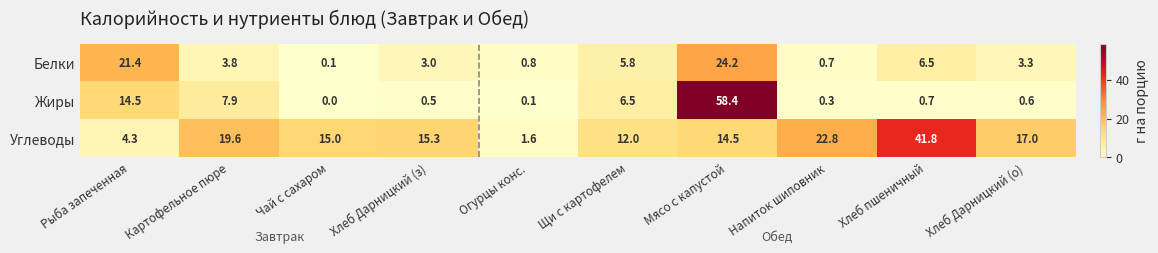

Rank the series by their average value, from lowest to highest.

Белки, Жиры, Углеводы